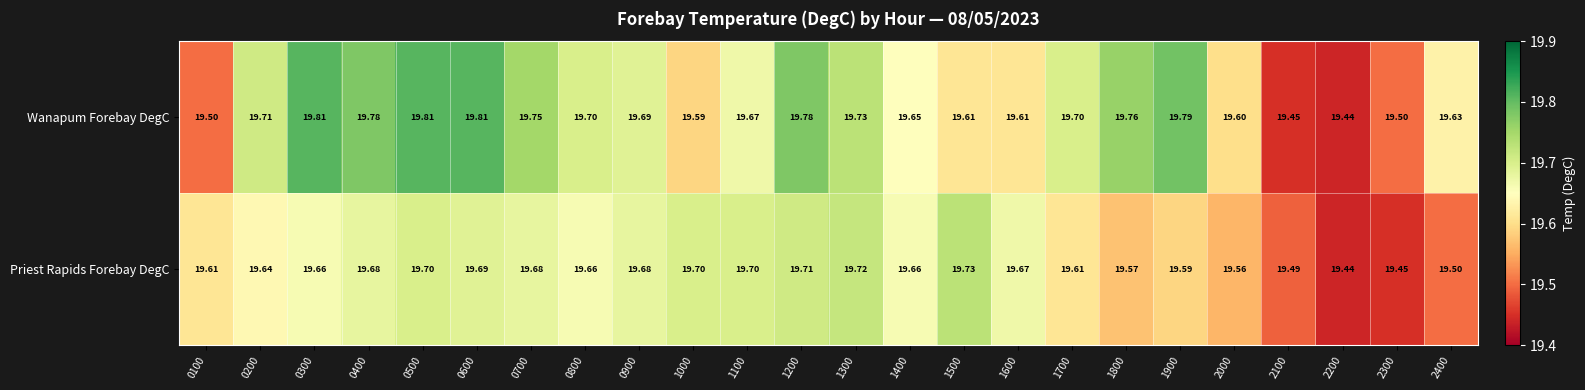

Which series has the largest total across all categories?

Wanapum Forebay DegC